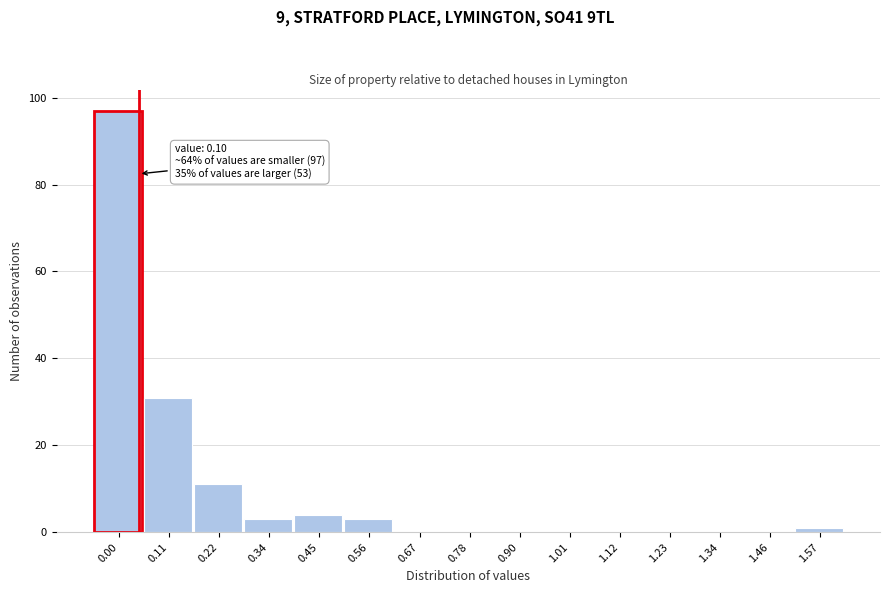

Reading left to right, list all the values displayed in this chart.

0.00=97	0.11=31	0.22=11	0.34=3	0.45=4	0.56=3	0.67=0	0.78=0	0.90=0	1.01=0	1.12=0	1.23=0	1.34=0	1.46=0	1.57=1